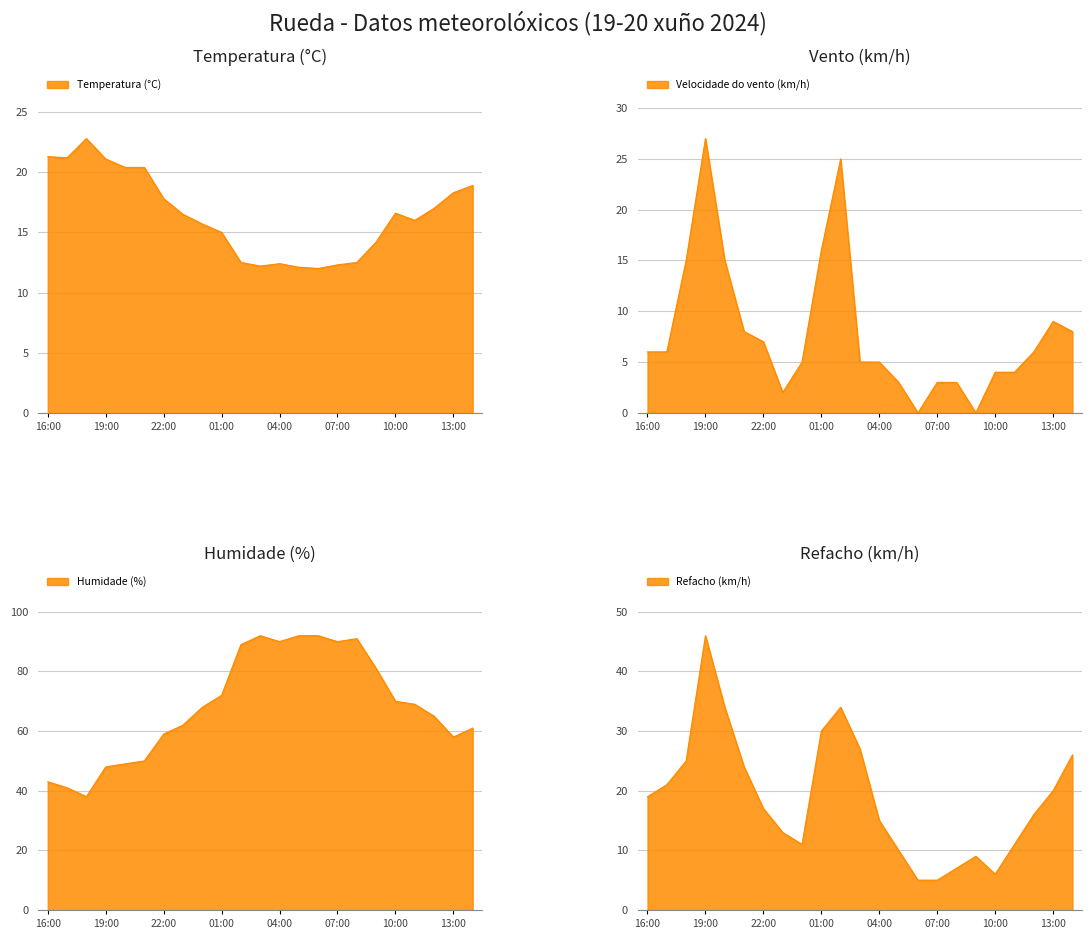

What is the label of the 23rd point from the left?

14:00